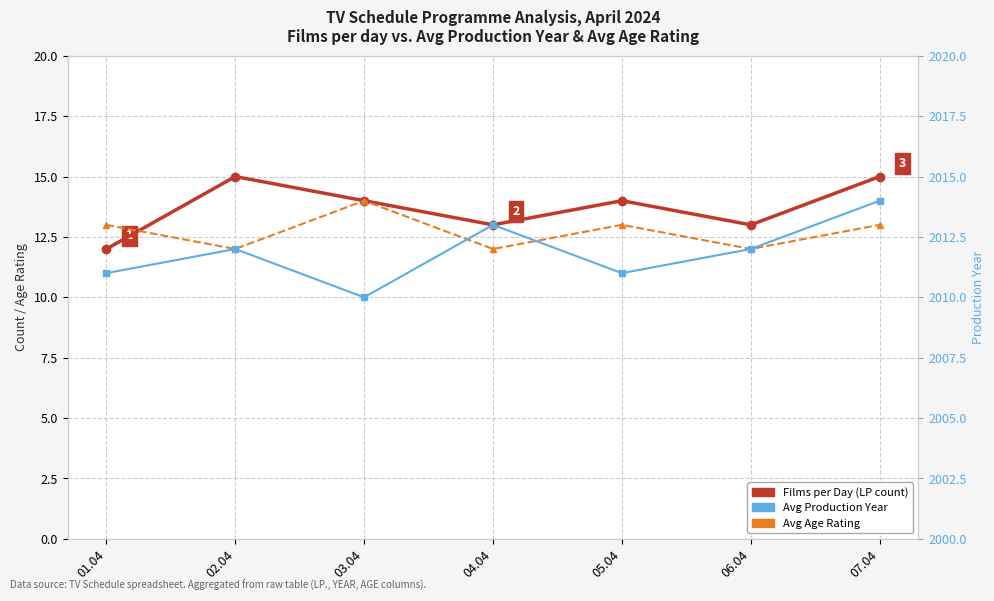

Rank the series by their maximum value, from highest to lowest.

Avg Production Year, Films per Day (LP count), Avg Age Rating